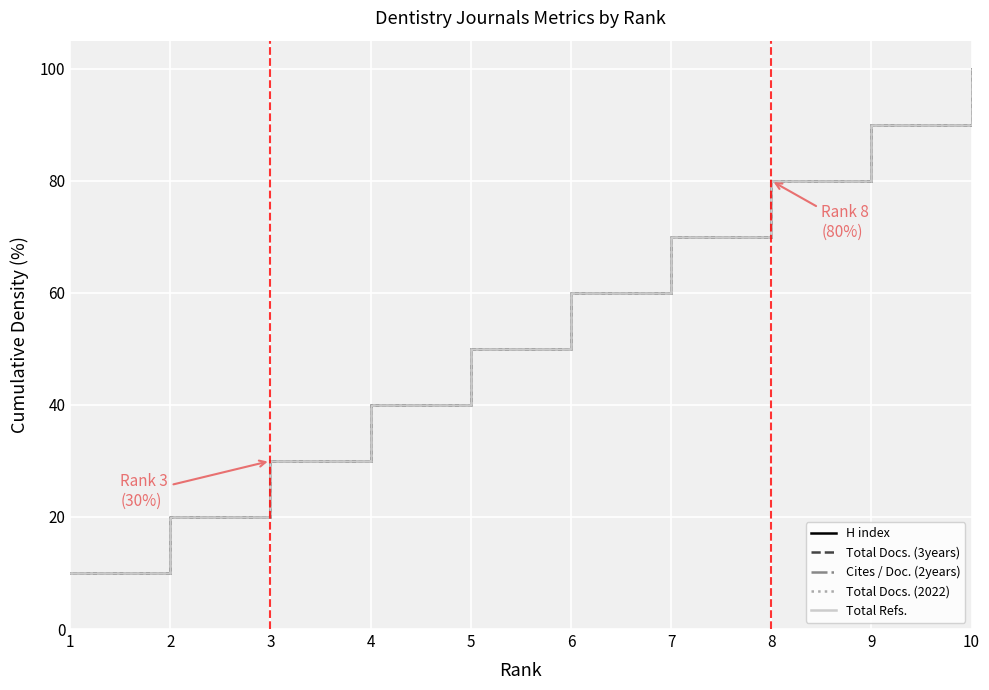

Which series has the widest spread of values?

H index